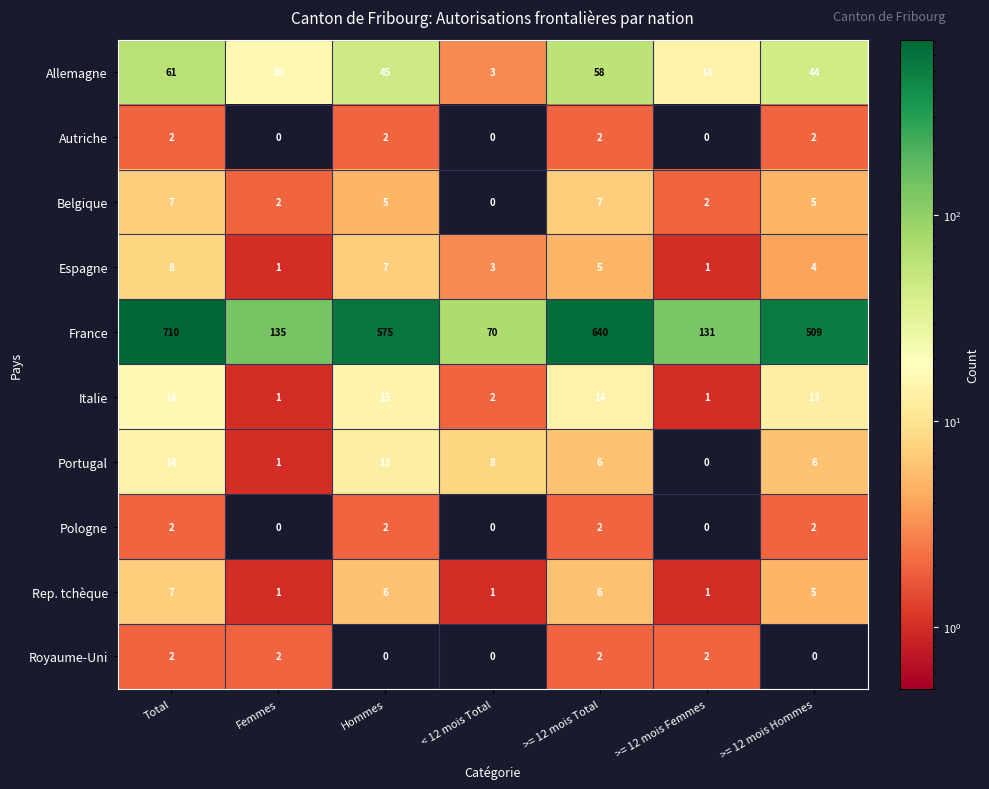

At how many categories does at least one series exceed 627?

2